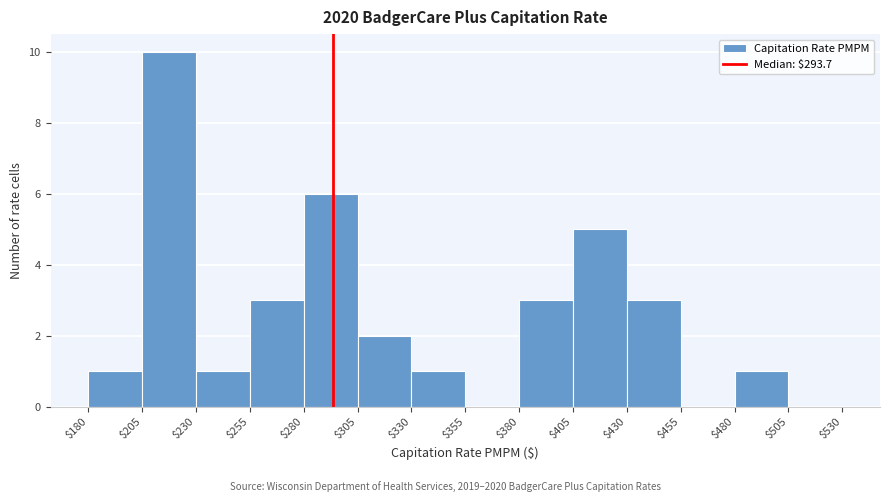

Reading left to right, transcribe this chart: for each bar, give the range it covers on the x-axis and its height. The values are not printed on the chart, so give them approximately, as read against the axis.

$180 to $205: 1
$205 to $230: 10
$230 to $255: 1
$255 to $280: 3
$280 to $305: 6
$305 to $330: 2
$330 to $355: 1
$355 to $380: 0
$380 to $405: 3
$405 to $430: 5
$430 to $455: 3
$455 to $480: 0
$480 to $505: 1
$505 to $530: 0